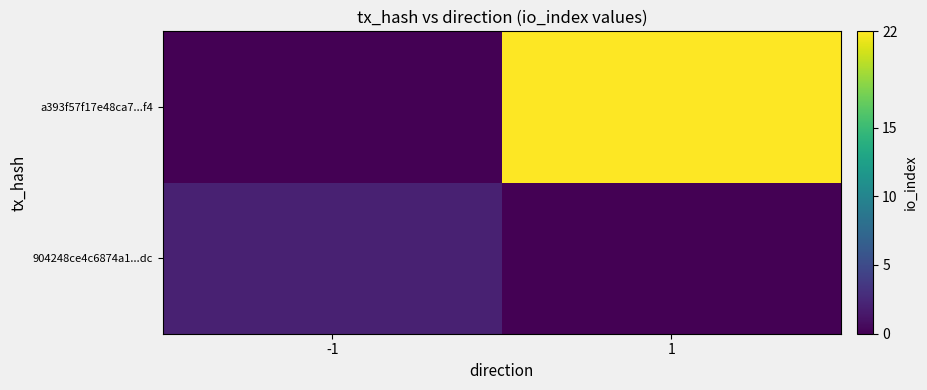

Reading right to left, extract all data points from this chart.

904248ce4c6874a1...dc: 1=0	-1=2
a393f57f17e48ca7...f4: 1=22	-1=0